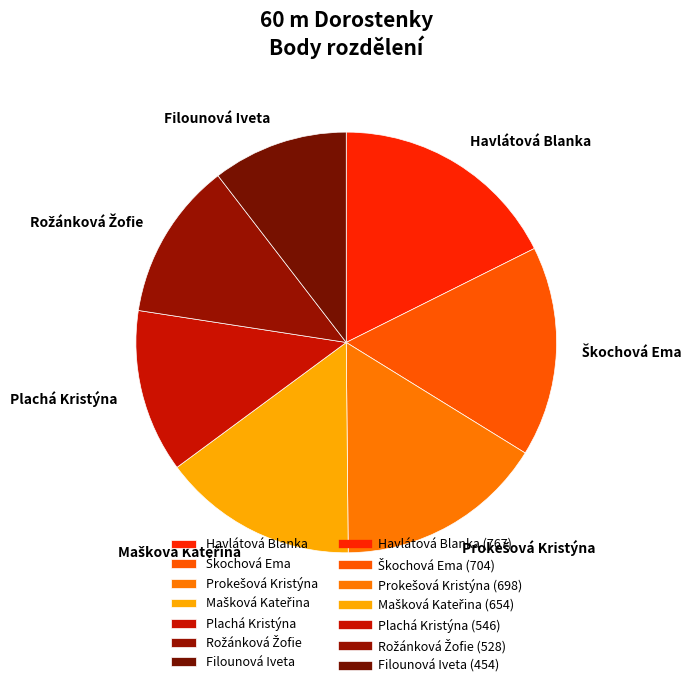

What is the smallest slice in the pie chart?

Filounová Iveta